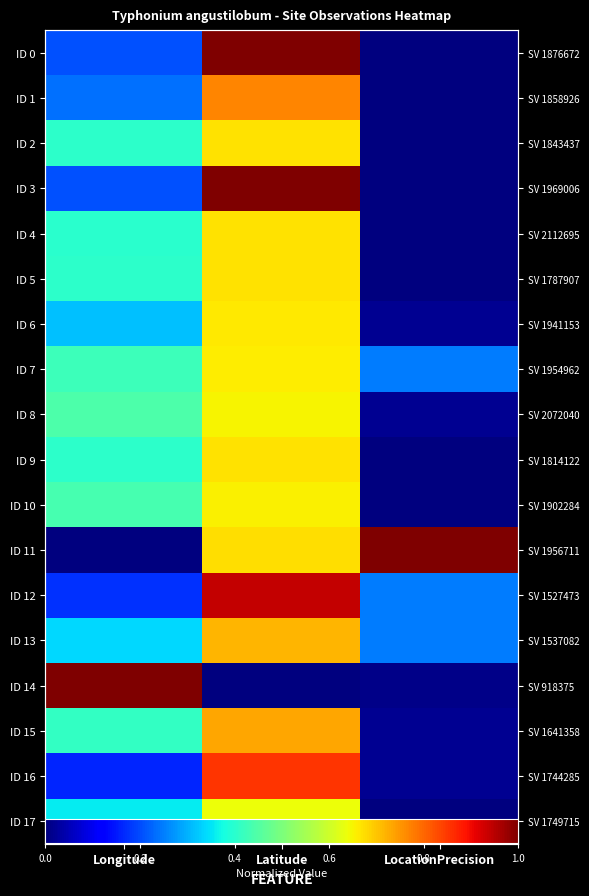

List the series in order of their peak value, lowest first.

ID 17, ID 8, ID 10, ID 7, ID 6, ID 2, ID 9, ID 5, ID 4, ID 13, ID 15, ID 1, ID 16, ID 12, ID 3, ID 0, ID 11, ID 14